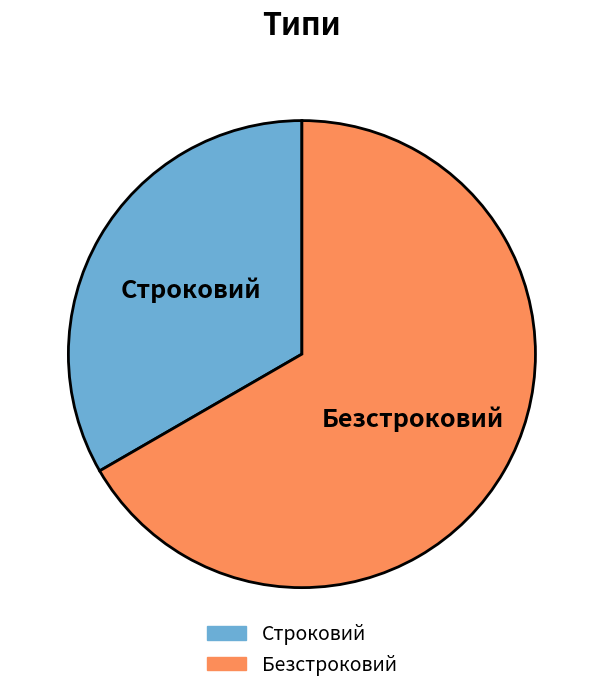

Which slice is the largest?

Безстроковий